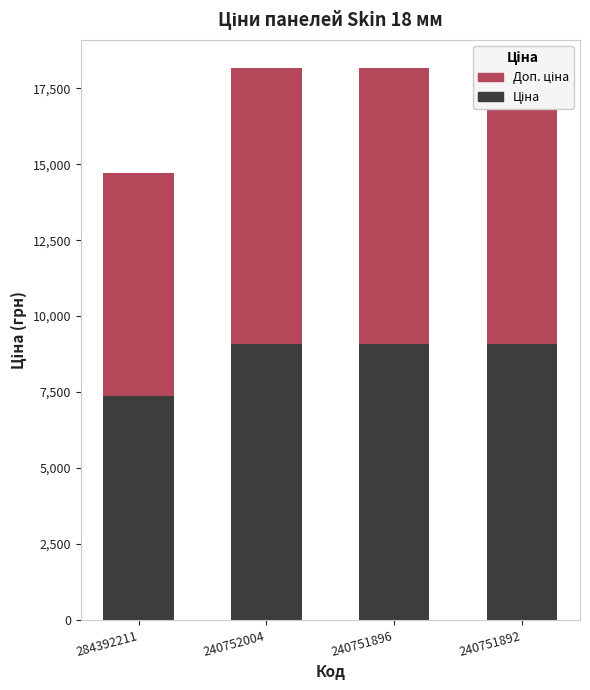

Reading left to right, what are all the values shown in this chart?

Ціна: 7360.2	9092.0	9092.0	9092.0
Доп. ціна: 7360.2	9092.0	9092.0	9092.0